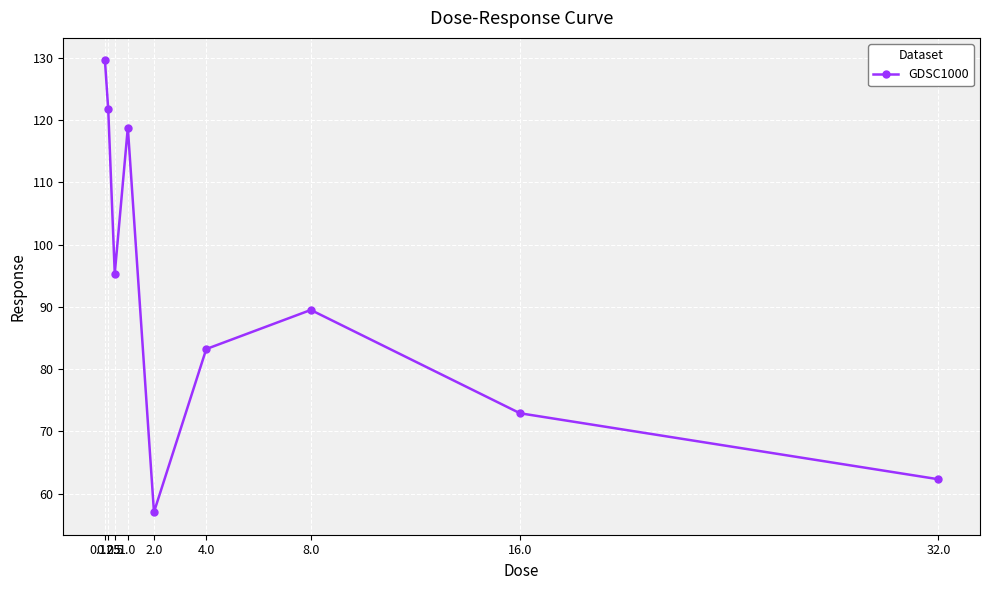

List the labels in order of value, largest first.

0.125, 0.25, 1.0, 0.5, 8.0, 4.0, 16.0, 32.0, 2.0